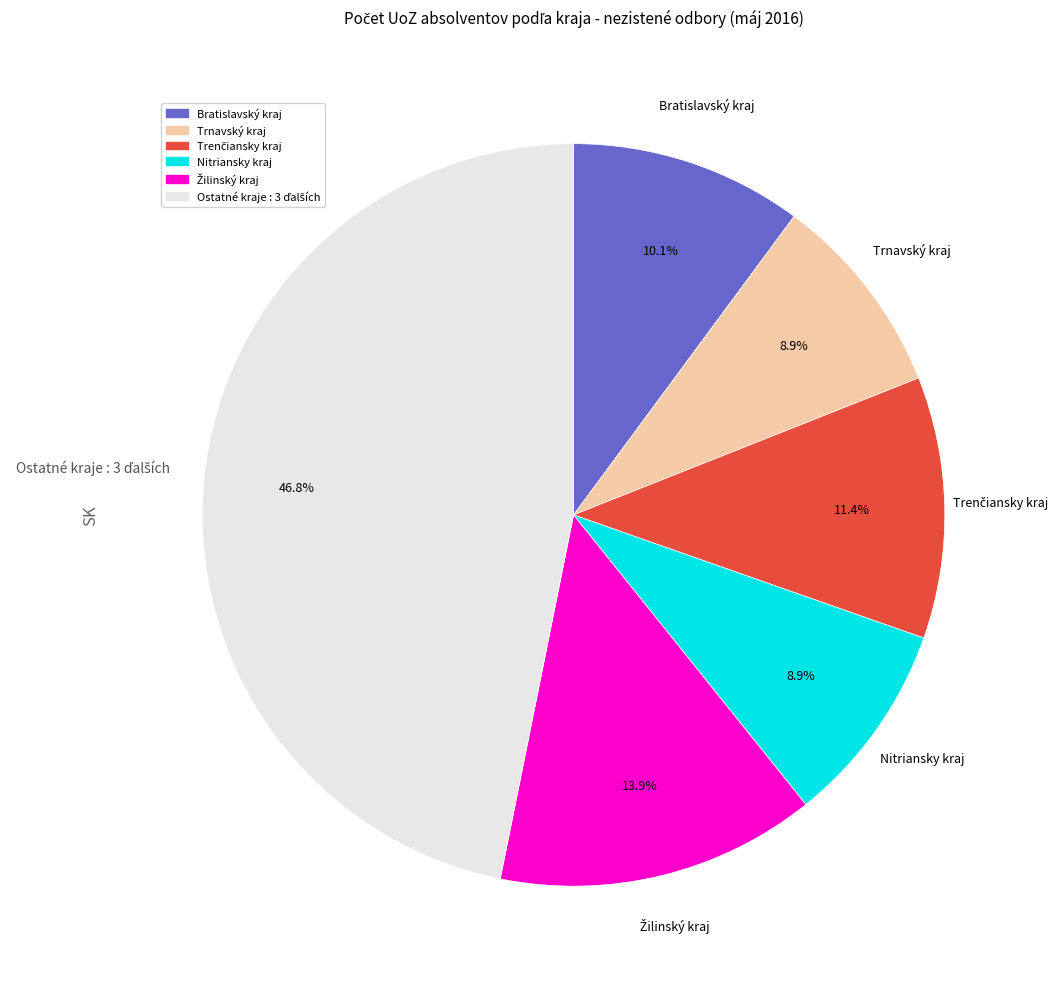

How many segments does this pie chart have?

6